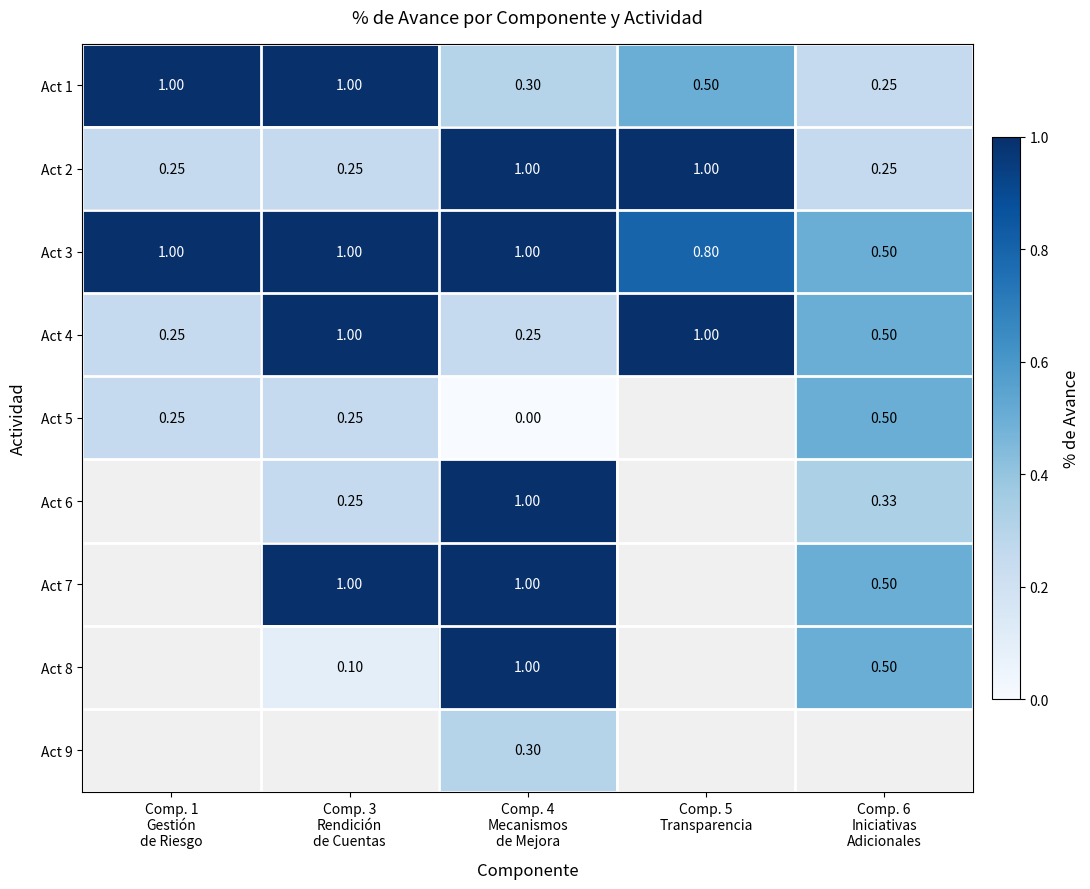

What value does the Act 1 series have at Comp. 3 Rendición de Cuentas?

1.0